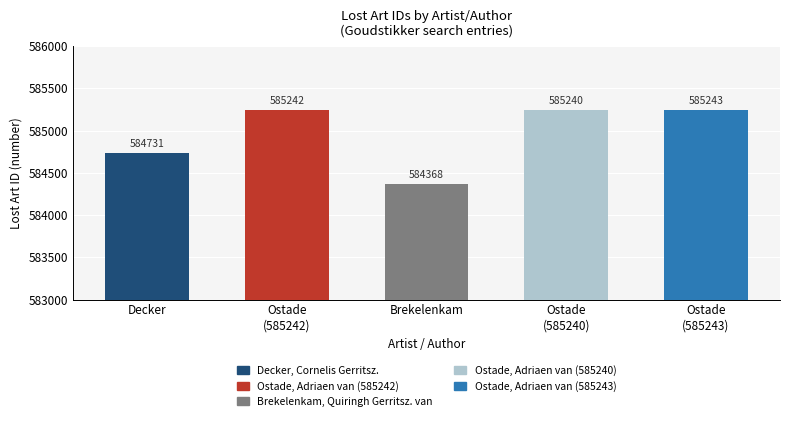

What is the label of the 4th bar from the left?

Ostade
(585240)